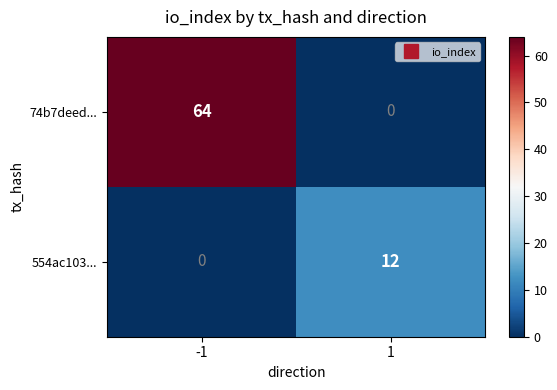

How many data points in 554ac103... are less than 12?

1